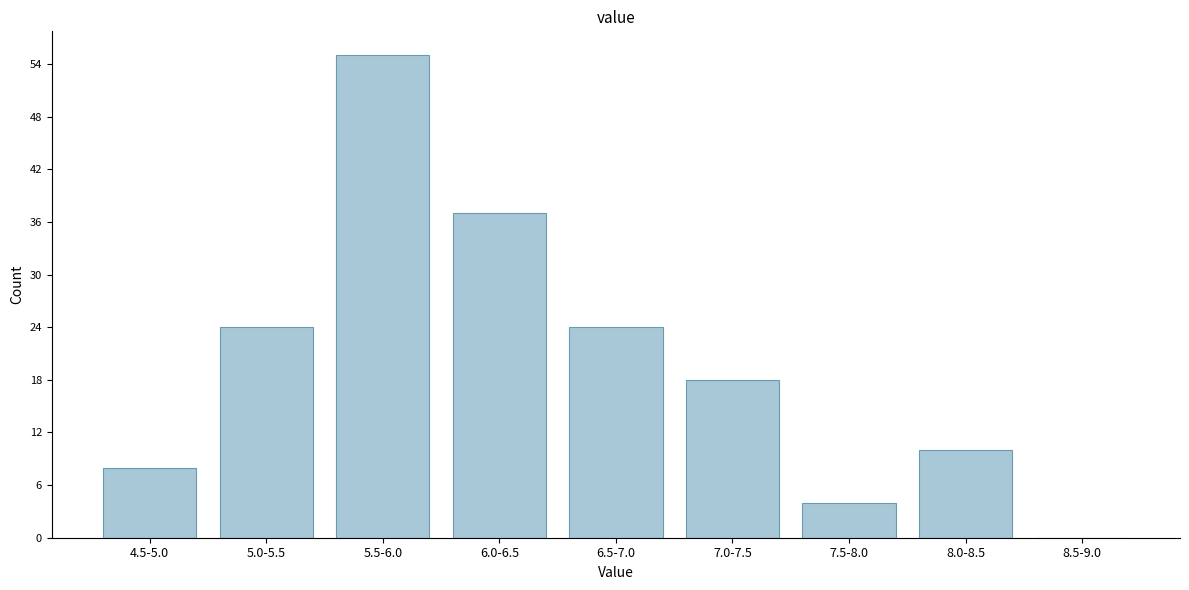

Reading left to right, extract all data points from this chart.

4.5-5.0=8	5.0-5.5=24	5.5-6.0=55	6.0-6.5=37	6.5-7.0=24	7.0-7.5=18	7.5-8.0=4	8.0-8.5=10	8.5-9.0=0